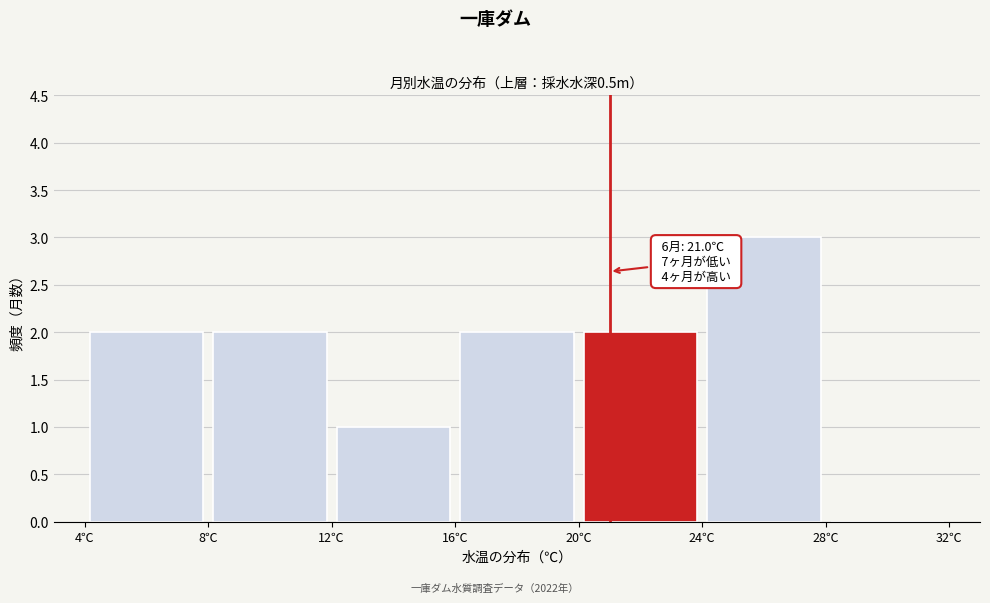

Which range on the x-axis has the tallest bar?

24 to 28